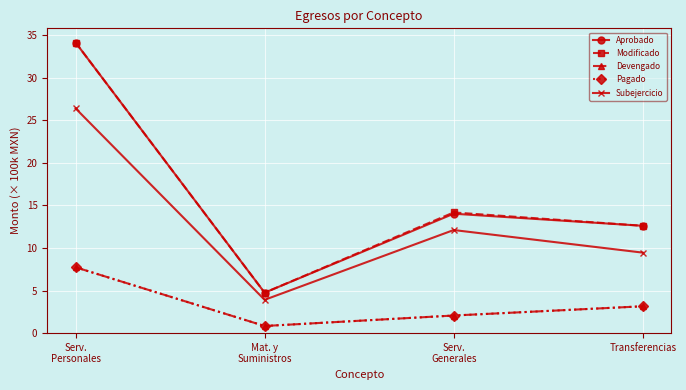

What value does the Aprobado series have at Mat. y
Suministros?

4.7